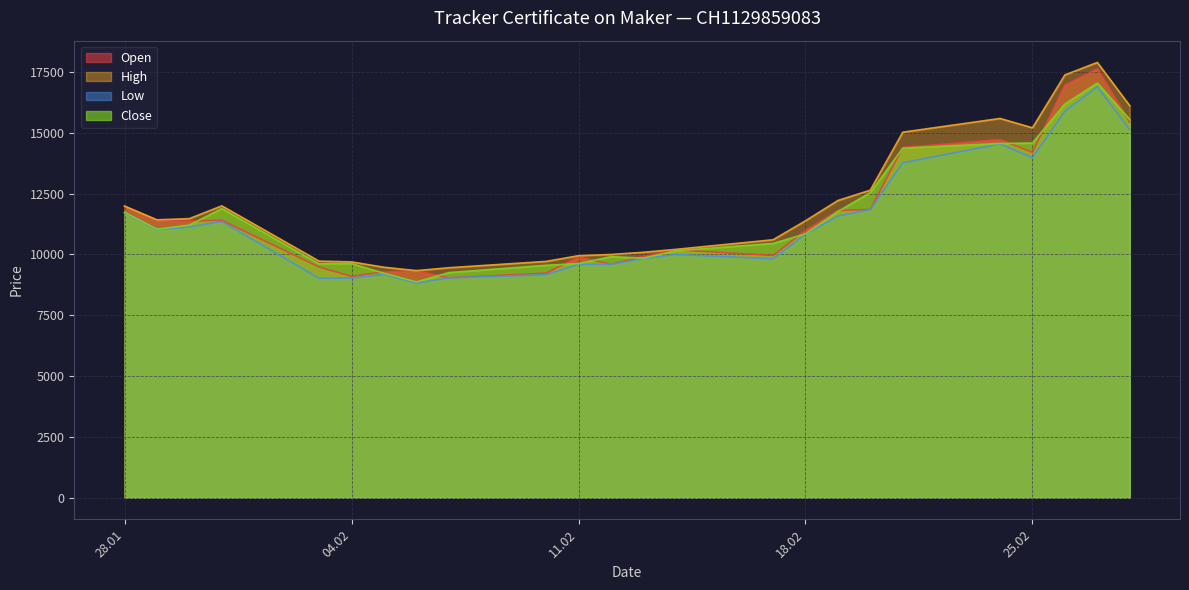

At which category does Close reach its first local peak?

31.01.2025